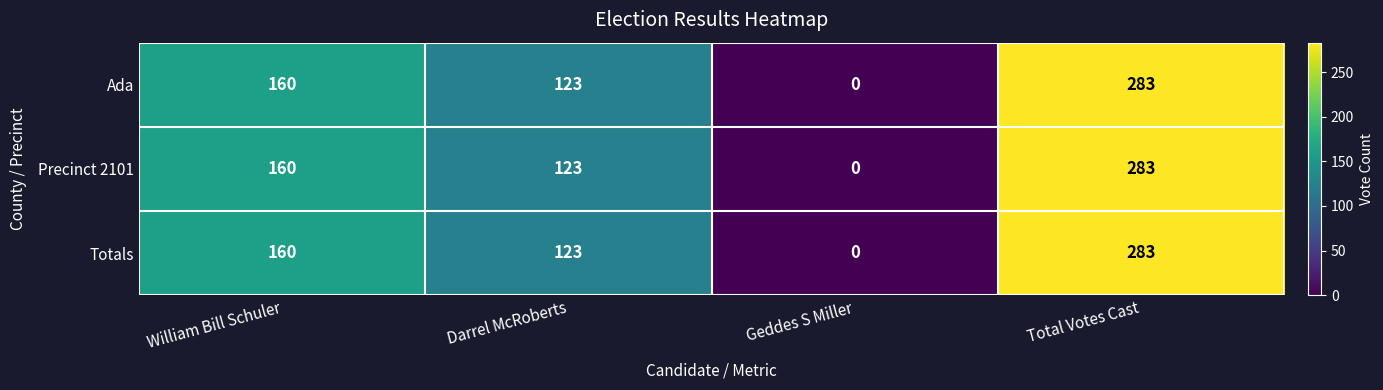

True or false: Ada has a value of 402 at Total Votes Cast.

False